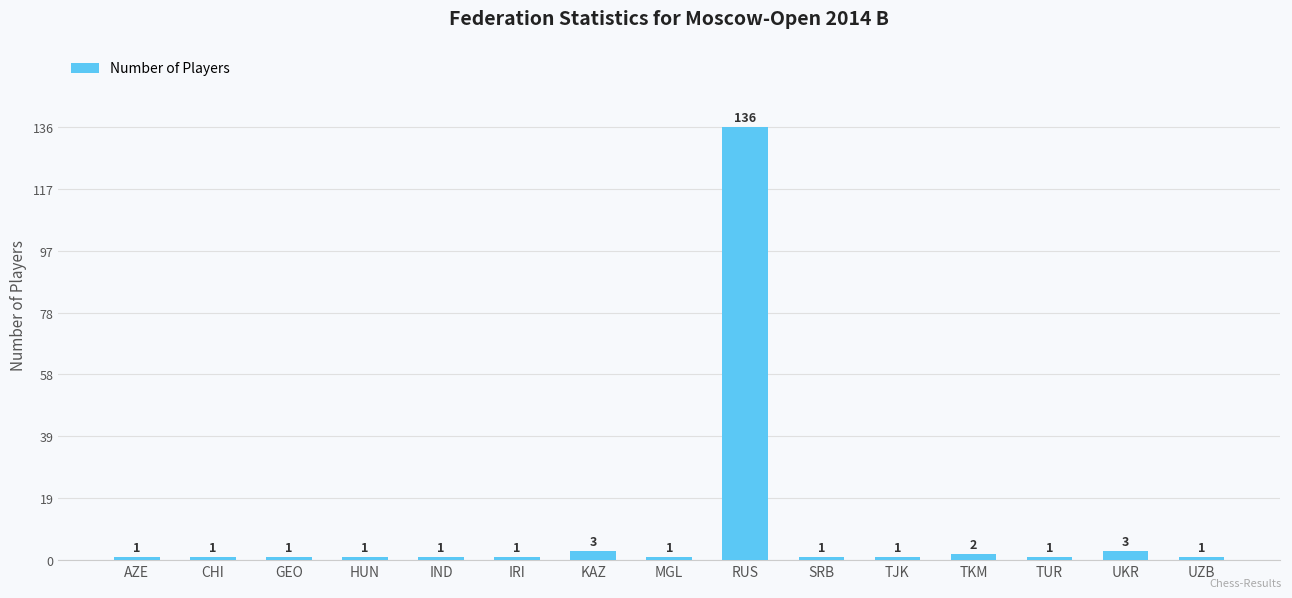

Which has a higher value, UKR or TUR?

UKR